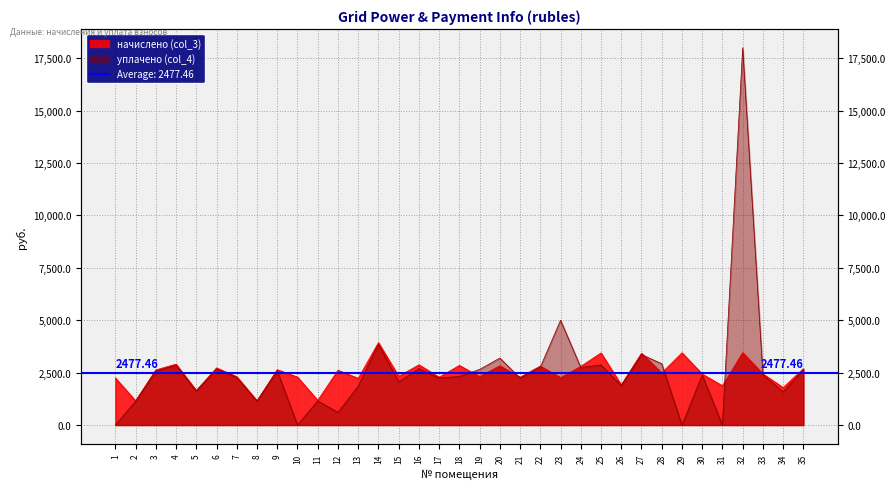

Which series has the widest spread of values?

уплачено (col_4)